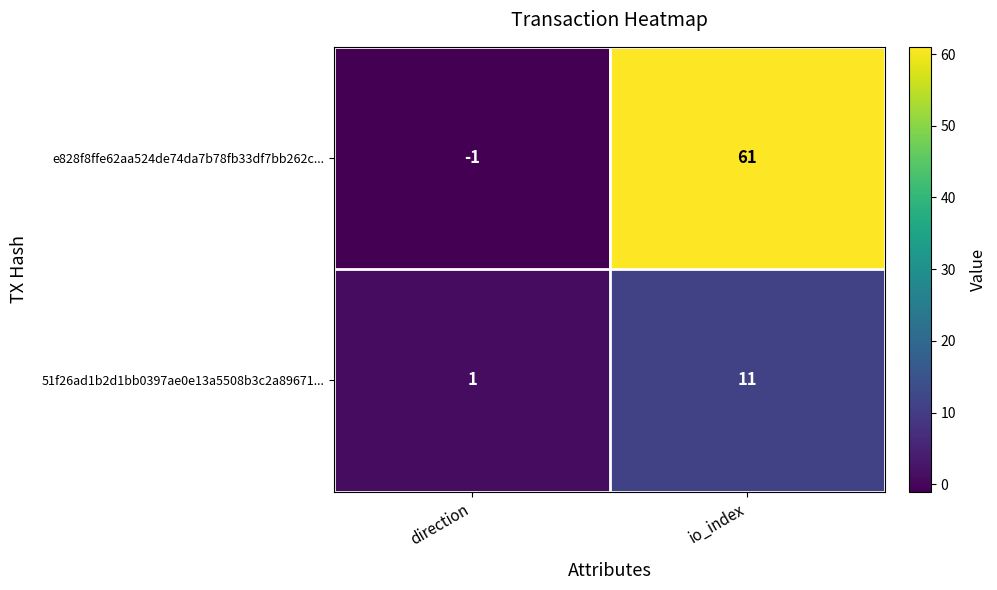

List the series in order of their overall mean, lowest first.

51f26ad1b2d1bb0397ae0e13a5508b3c2a89671..., e828f8ffe62aa524de74da7b78fb33df7bb262c...